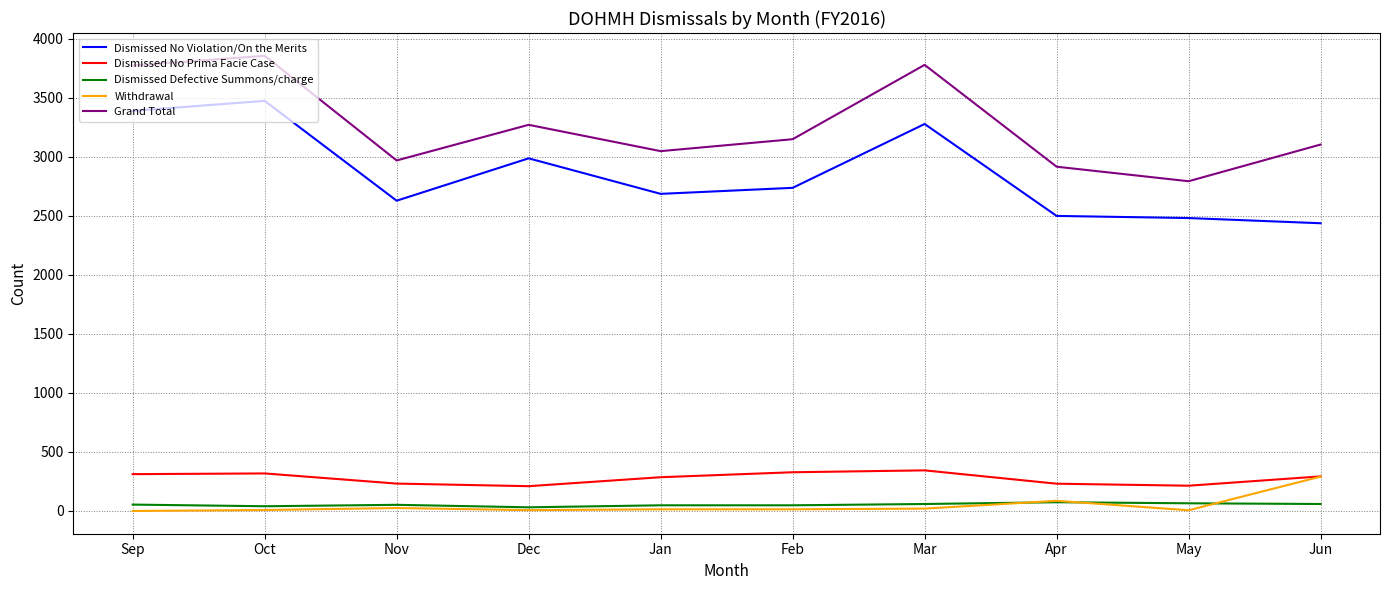

Between Nov and Dec, which series saw the biggest shift?

Dismissed No Violation/On the Merits